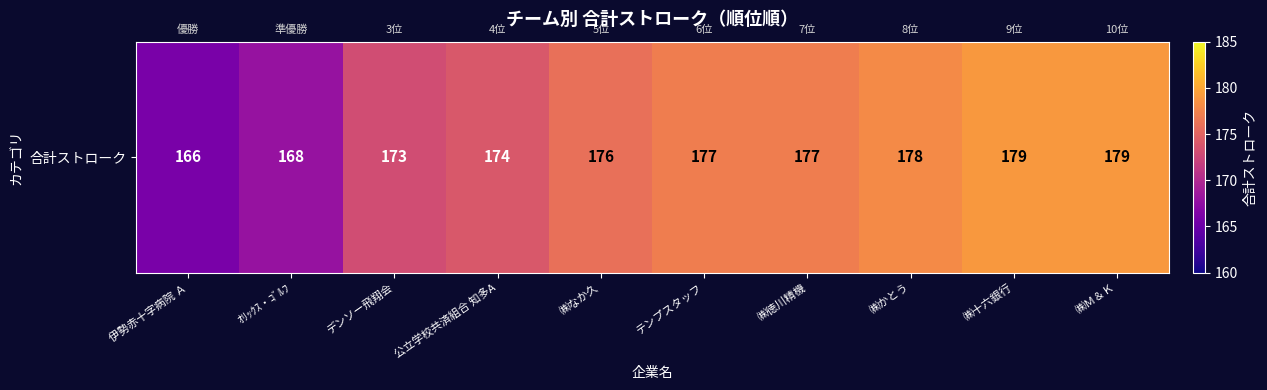

How many series are shown in this chart?

1